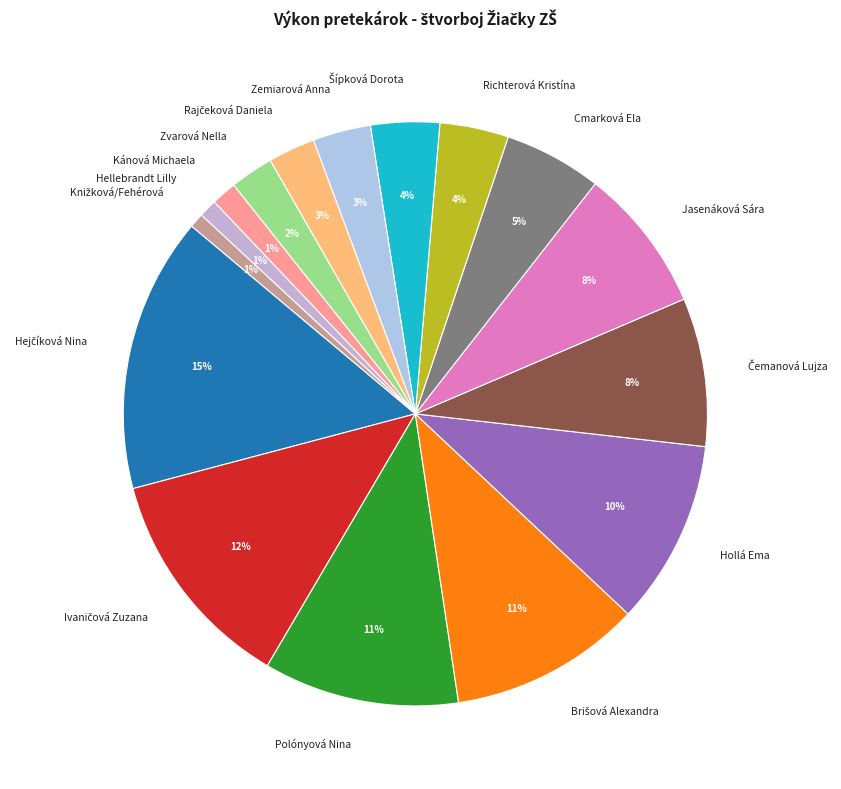

Which has a higher value, Cmarková Ela or Richterová Kristína?

Cmarková Ela